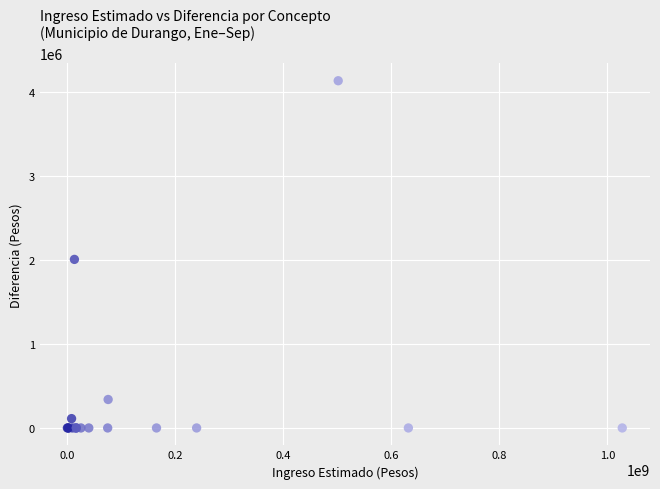

What Y value in the scatter plot is closest to 2068293?

2008124.2